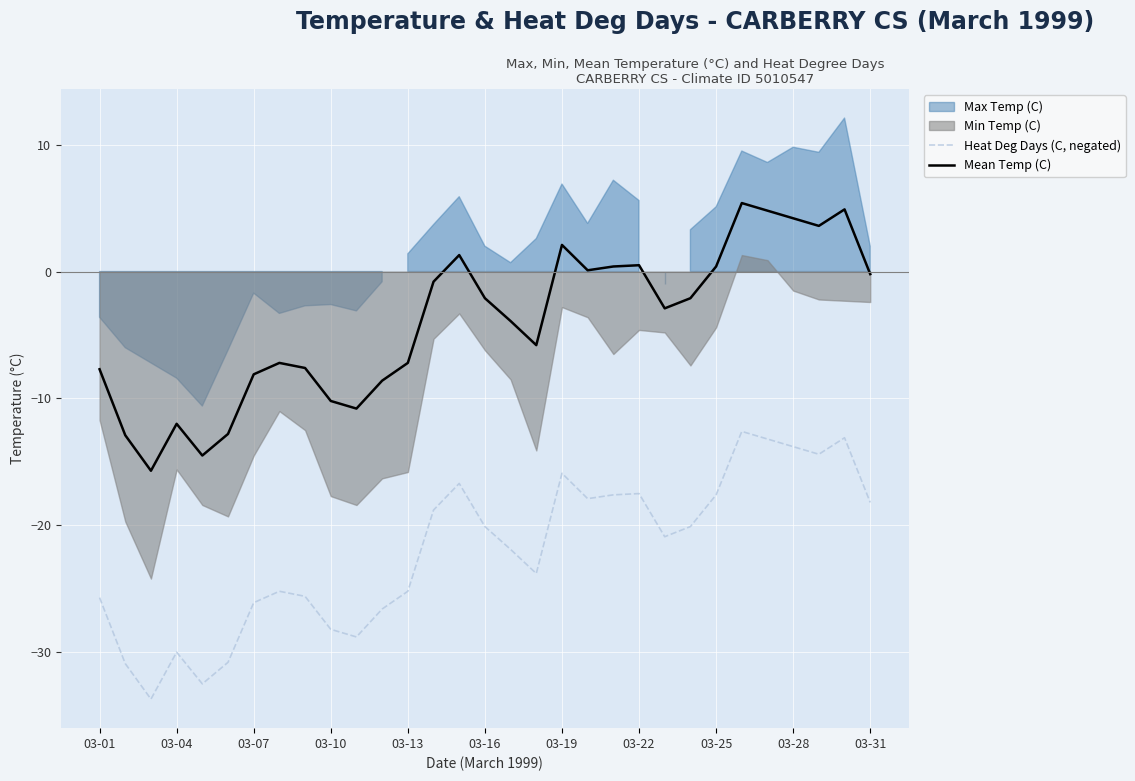

What position from the right is 17?

14